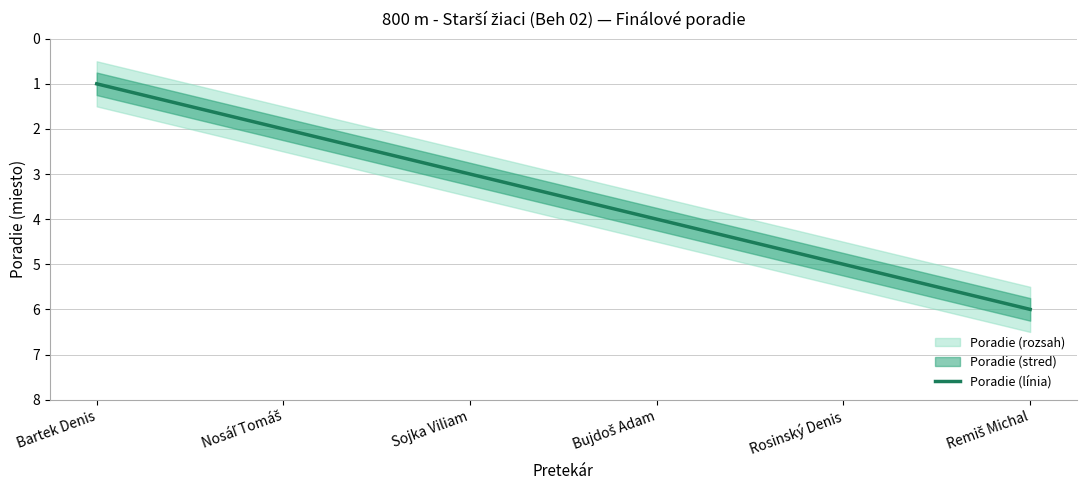

How many lines are shown in the chart?

1